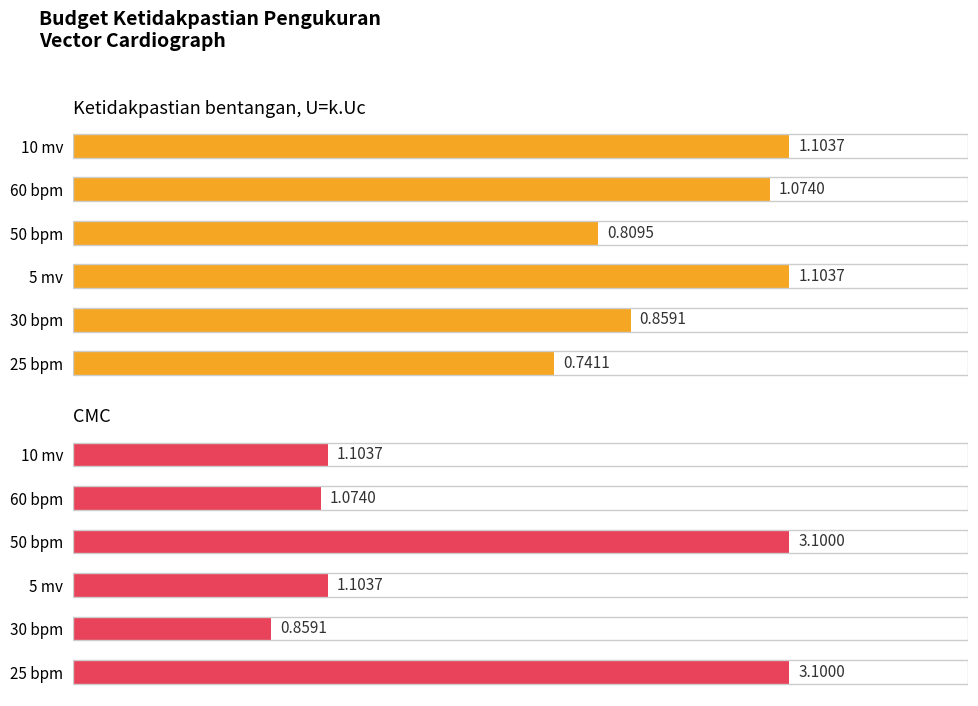

Is it true that Ketidakpastian bentangan, U=k.Uc equals 0.5 at 2?

False